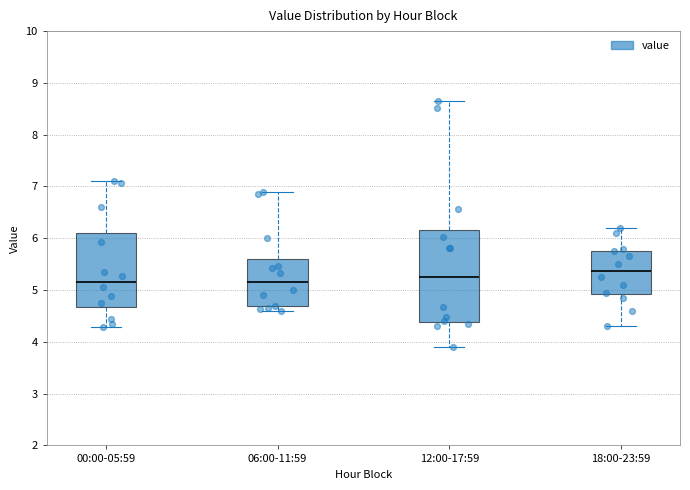

Where is the lower edge of the box for 06:00-11:59 on the y-axis? The values are not printed on the chart, so give them approximately, as read against the axis.

4.7